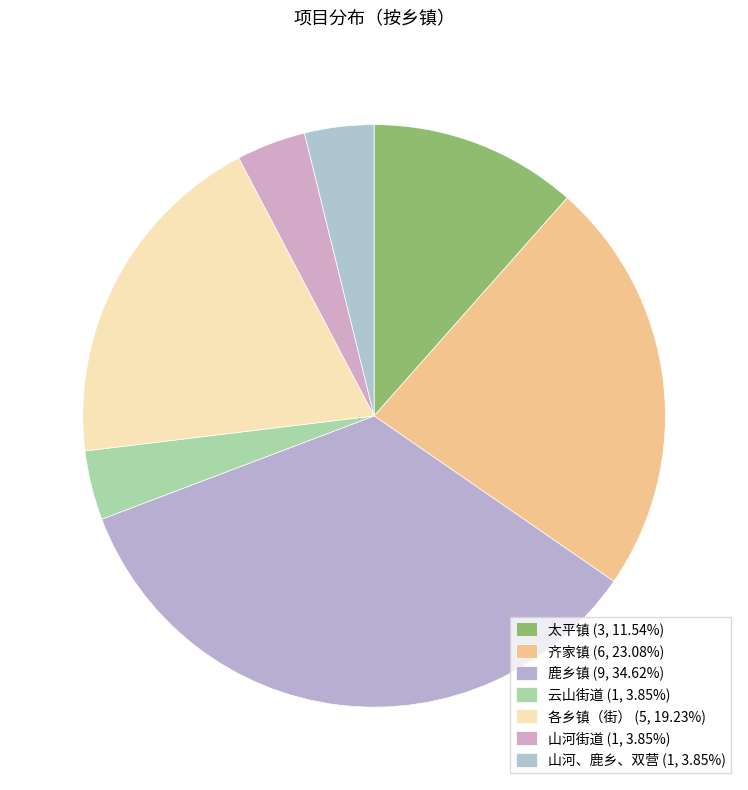

Which category has the biggest portion of the pie?

鹿乡镇